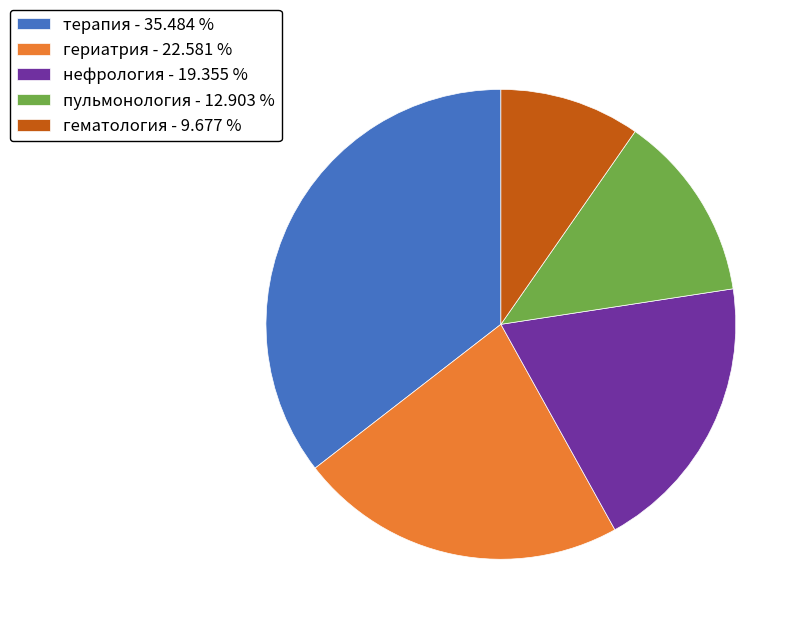

How many segments does this pie chart have?

5